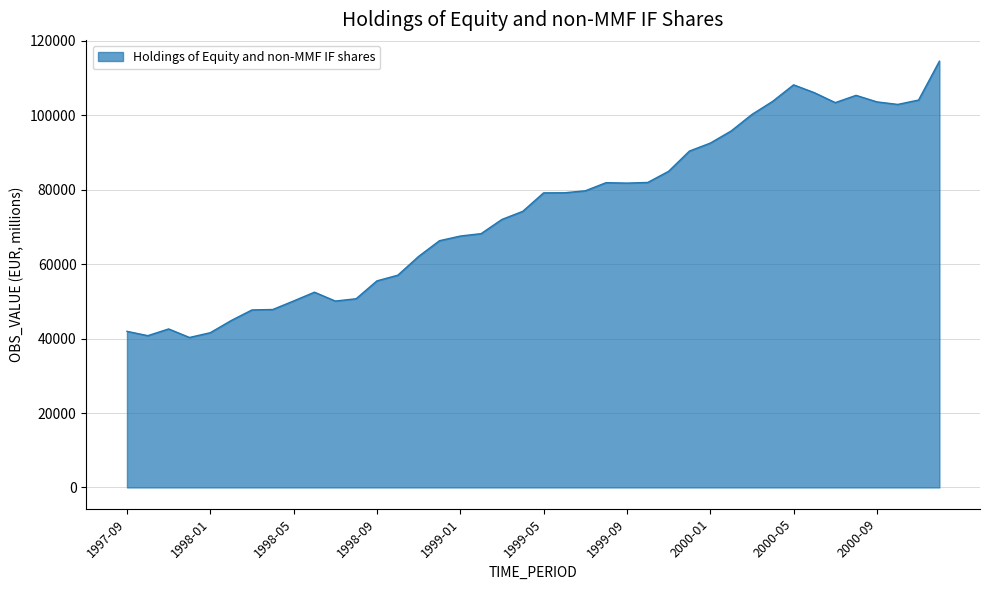

What is the difference between the maximum and minimum values?

74258.2